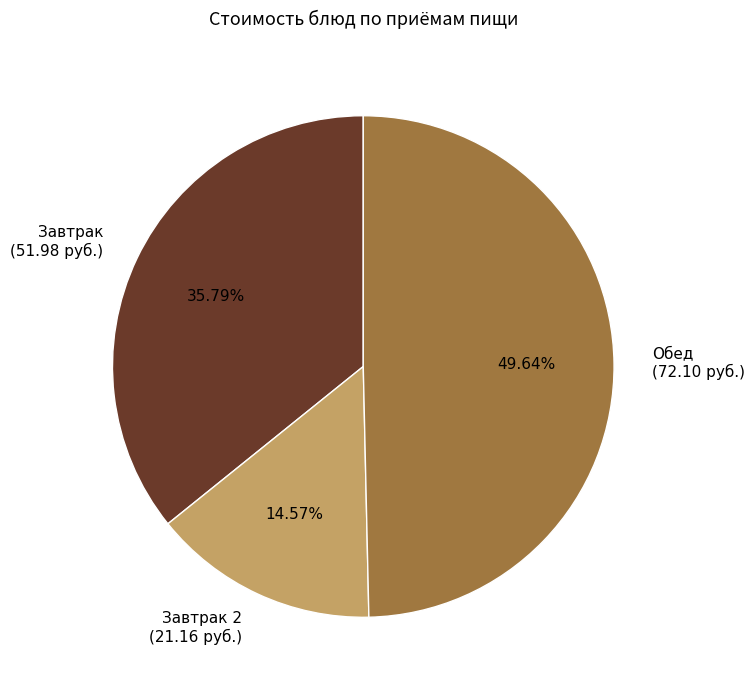

What is the ratio of the value at Обед (72.10 руб.) to the value at Завтрак (51.98 руб.)?

1.4